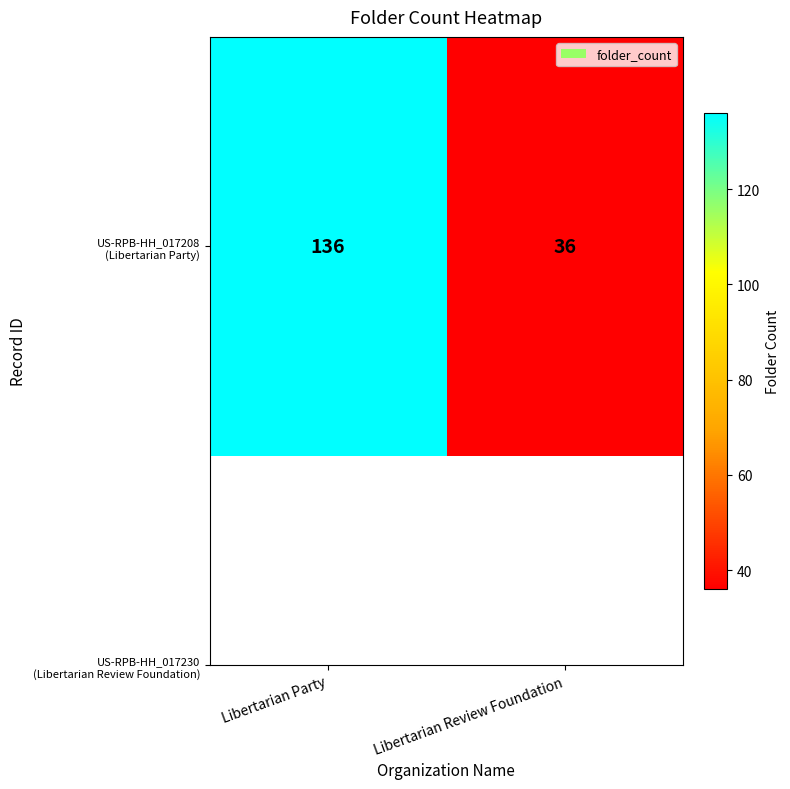

Reading left to right, transcribe all the data shown in this chart.

136	36